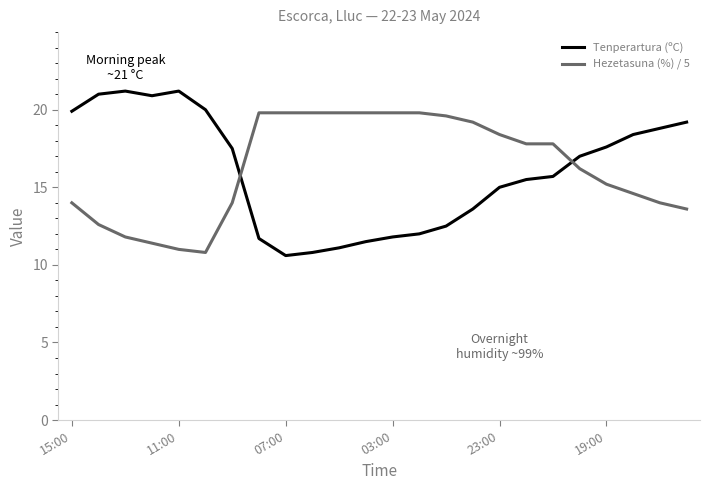

What is the difference between the maximum and minimum values in the Hezetasuna (%) / 5 series?

9.0